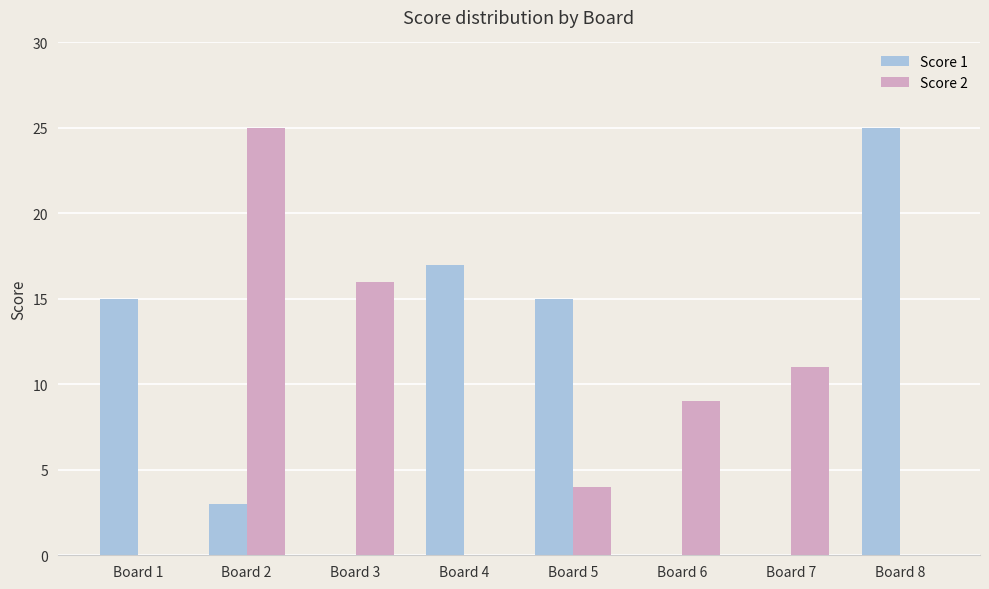

Reading right to left, transcribe all the data shown in this chart.

Score 1: 25	0	0	15	17	0	3	15
Score 2: 0	11	9	4	0	16	25	0